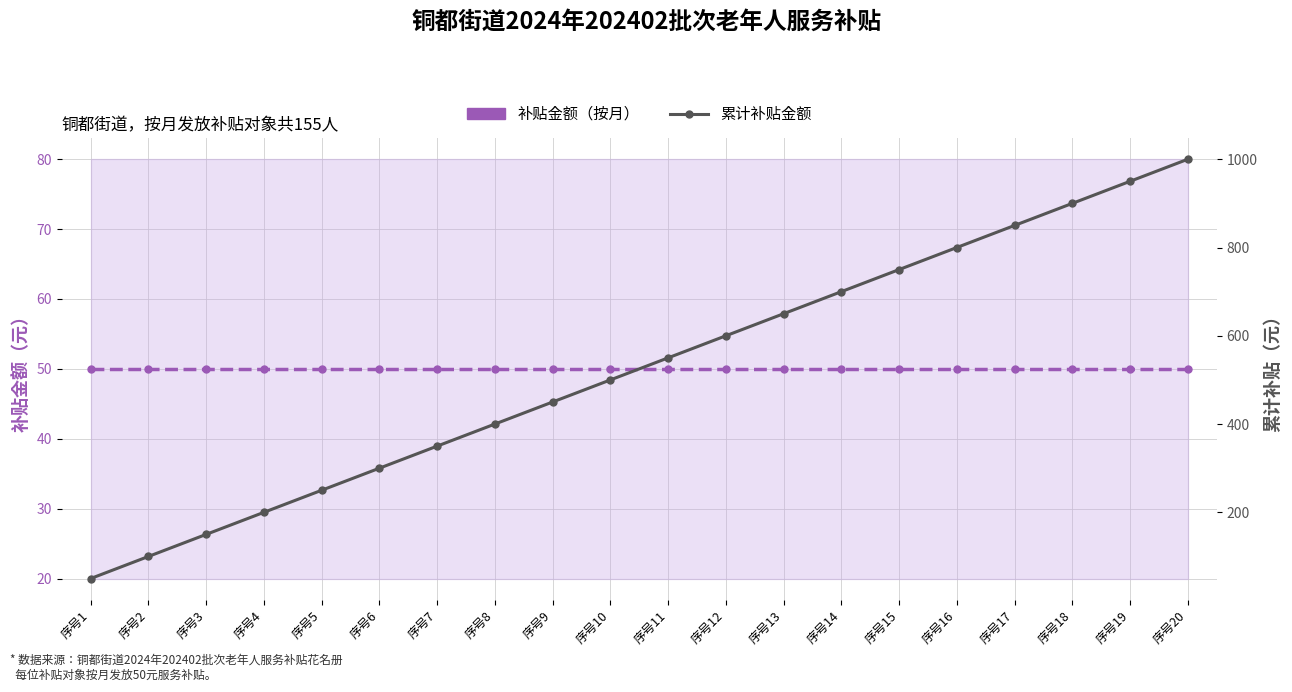

Is it true that 累计补贴金额 equals 500 at 序号10?

True